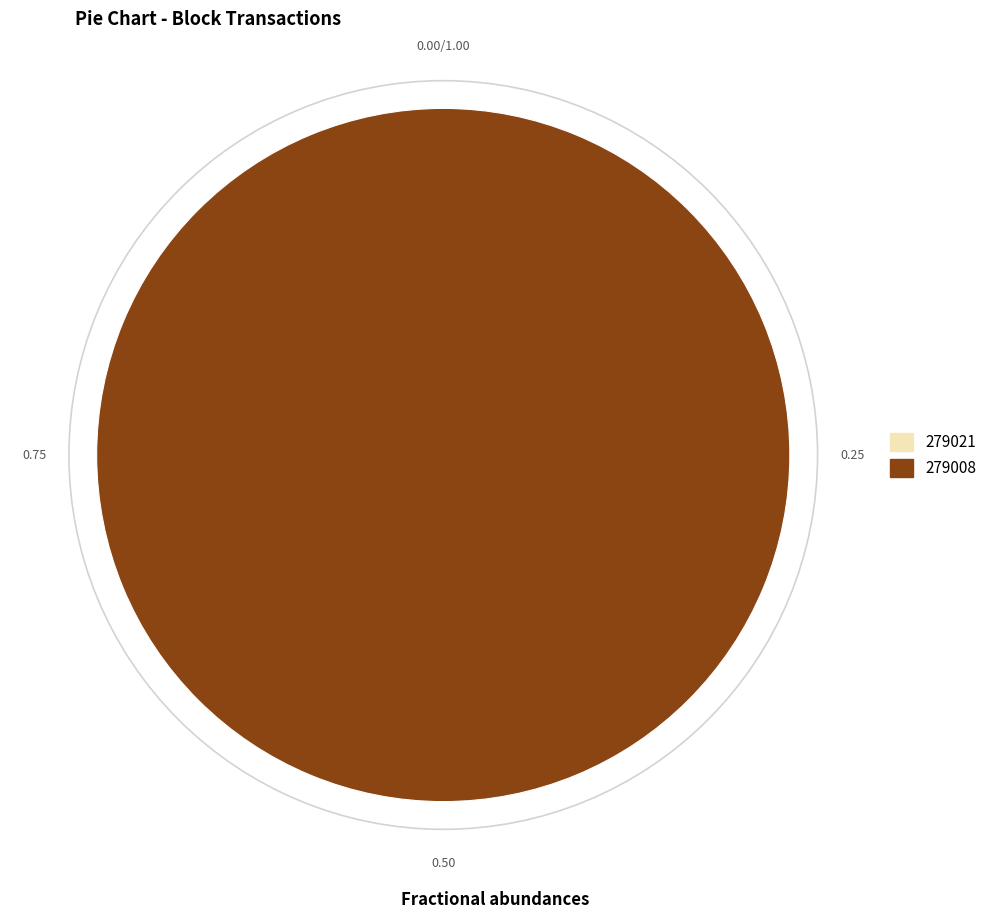

Rank the categories by value from lowest to highest.

279021, 279008